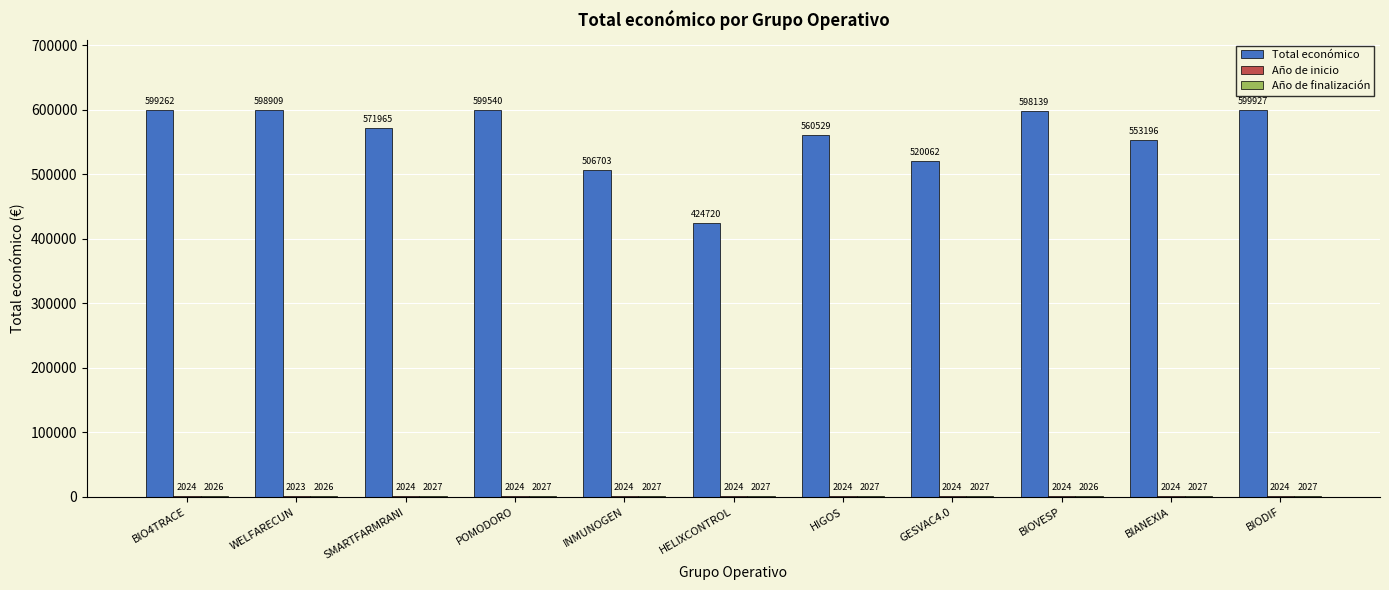

Where does the Total económico series first go above 571965?

BIO4TRACE